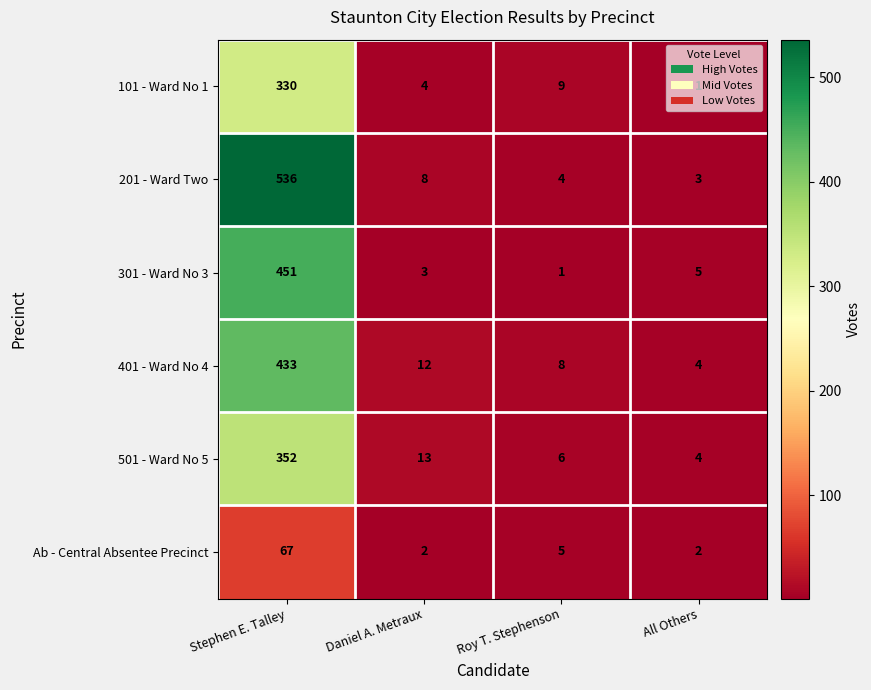

Which series has the largest range (max minus min)?

201 - Ward Two